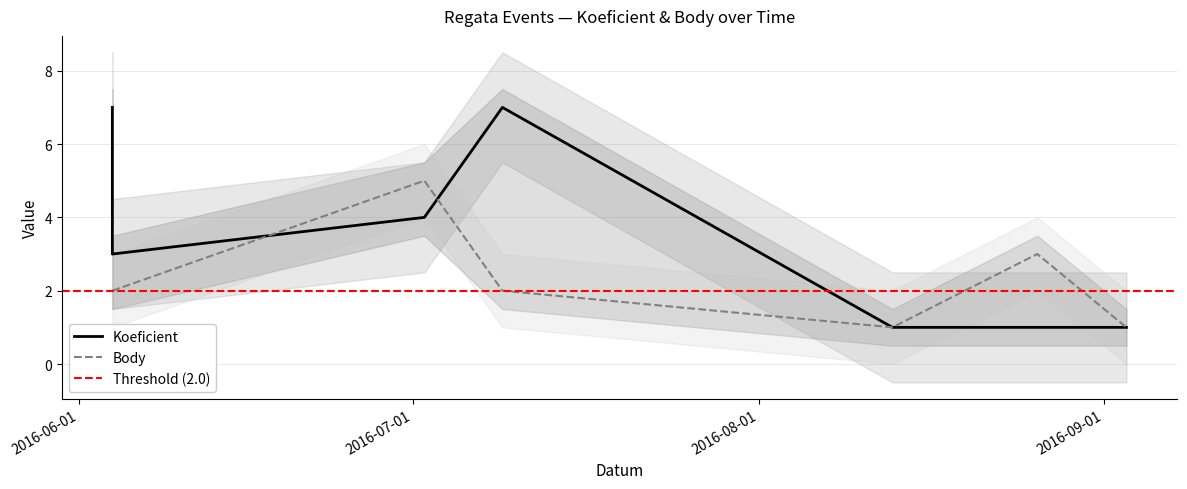

True or false: Body has a value of 1 at 2016-09-03.

False